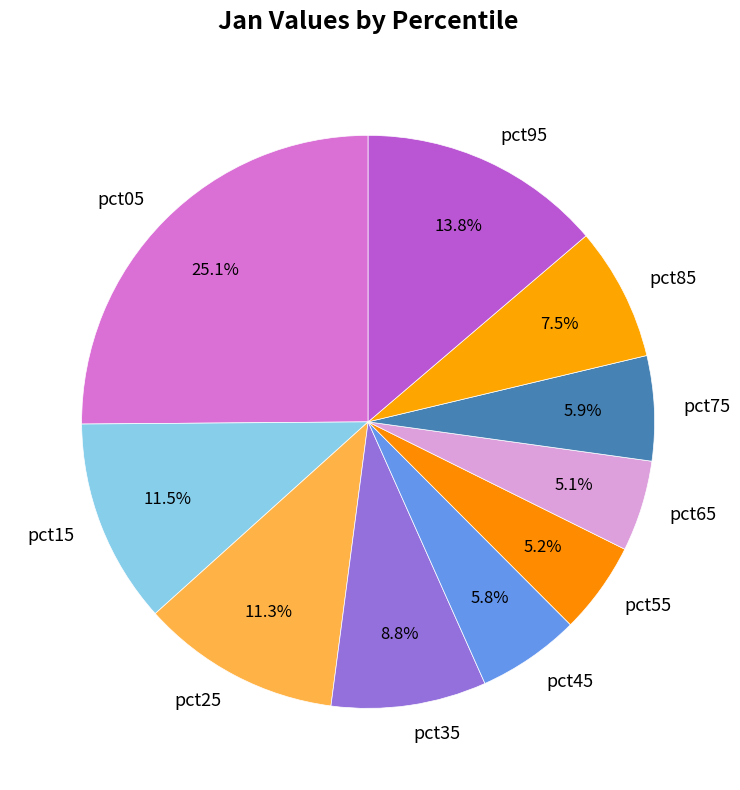

How many slices are in this pie chart?

10